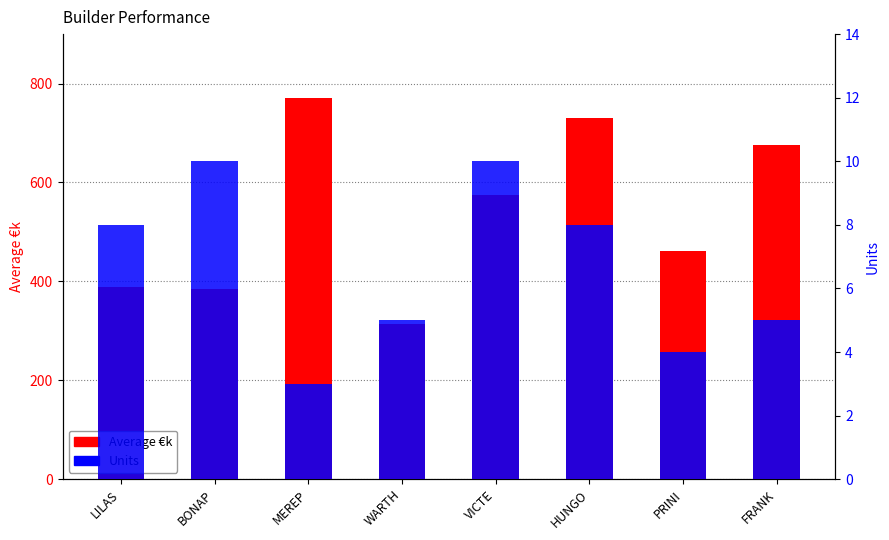

Count the number of categories in the chart.

8